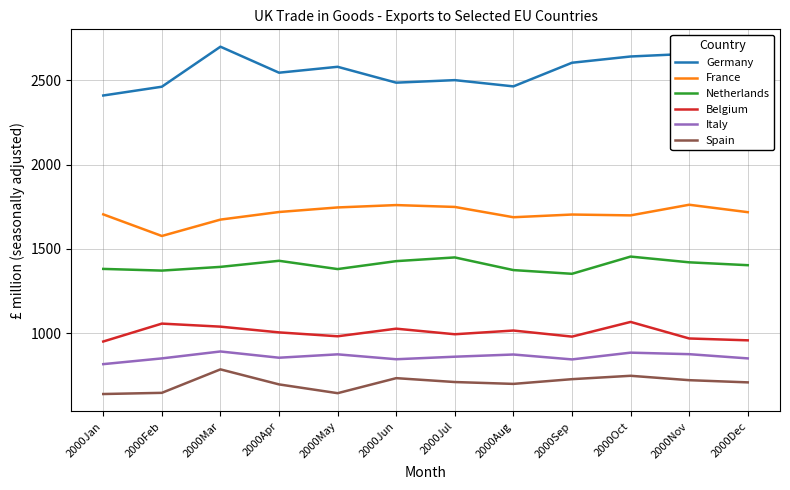

What is the difference between the maximum and minimum values in the Germany series?

289